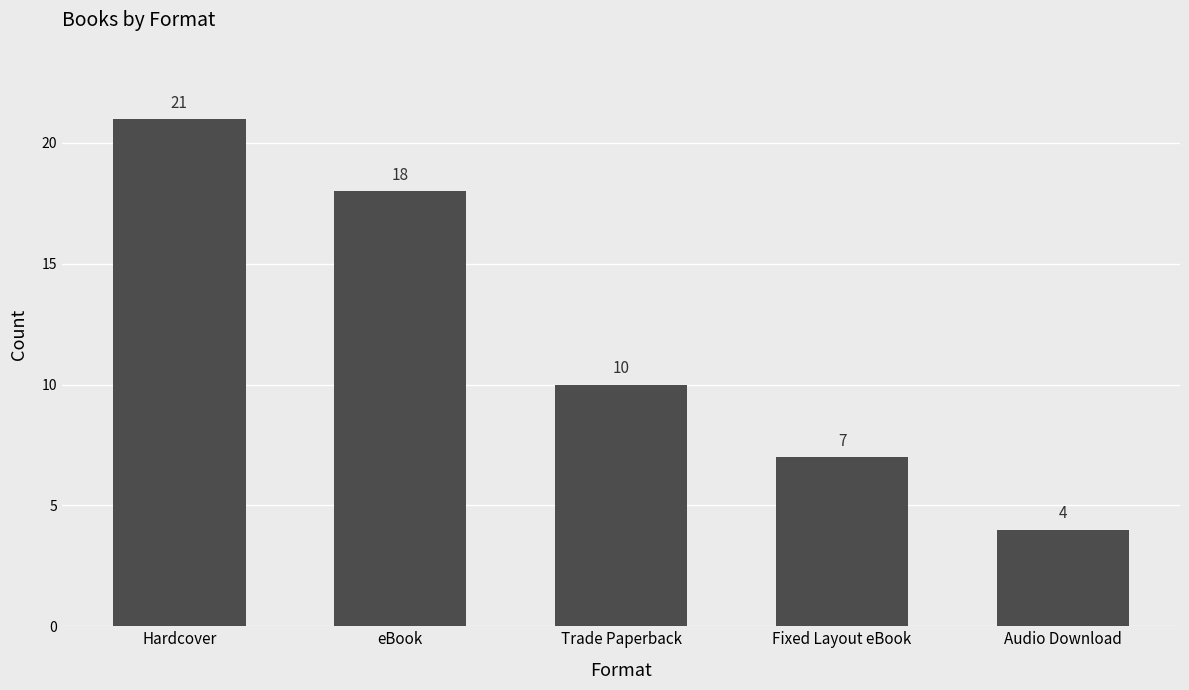

What is the label of the 4th bar from the right?

eBook